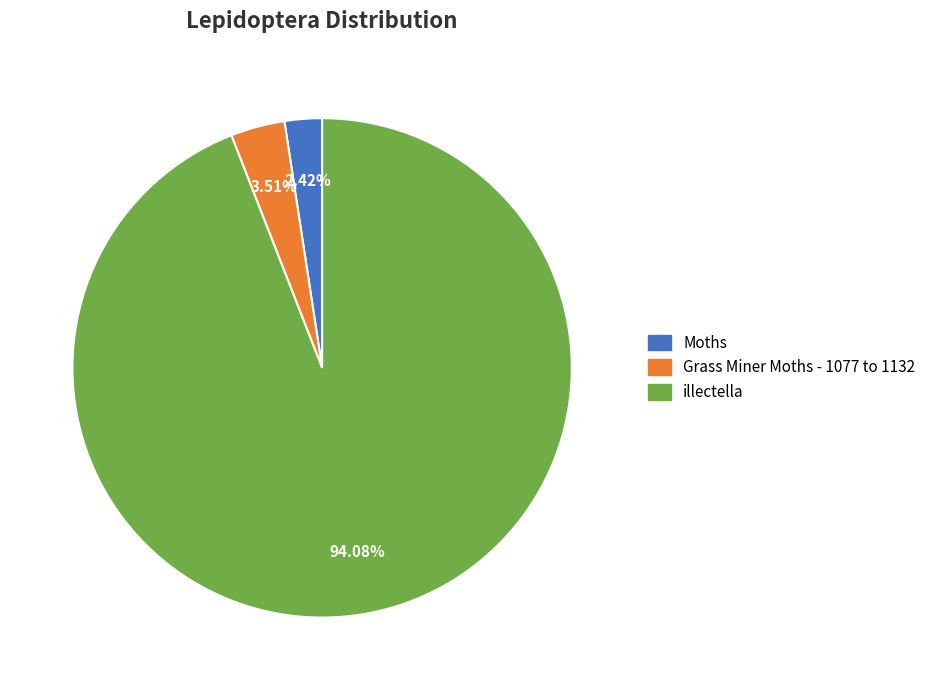

How many slices are in this pie chart?

3